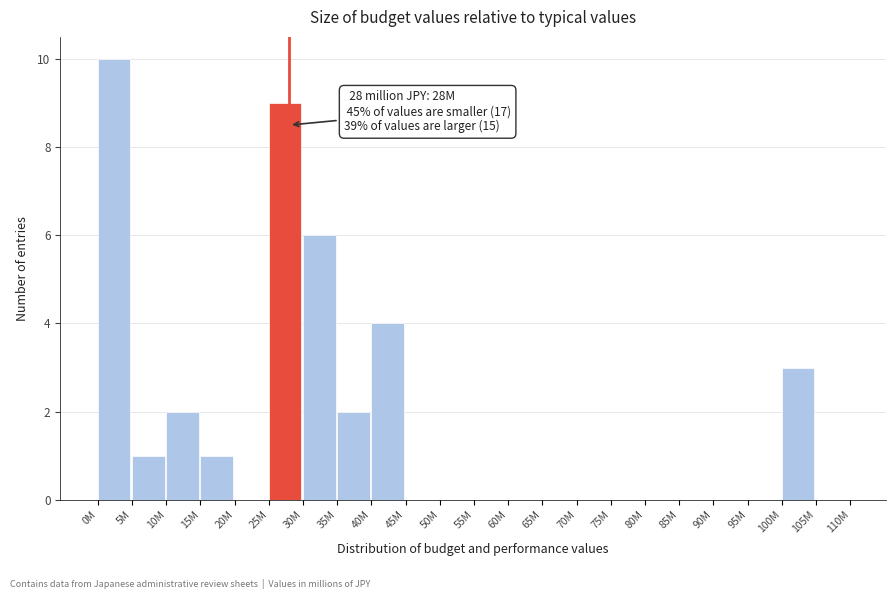

Reading left to right, transcribe all the data shown in this chart.

0M=10	5M=1	10M=2	15M=1	20M=0	25M=9	30M=6	35M=2	40M=4	45M=0	50M=0	55M=0	60M=0	65M=0	70M=0	75M=0	80M=0	85M=0	90M=0	95M=0	100M=3	105M=0